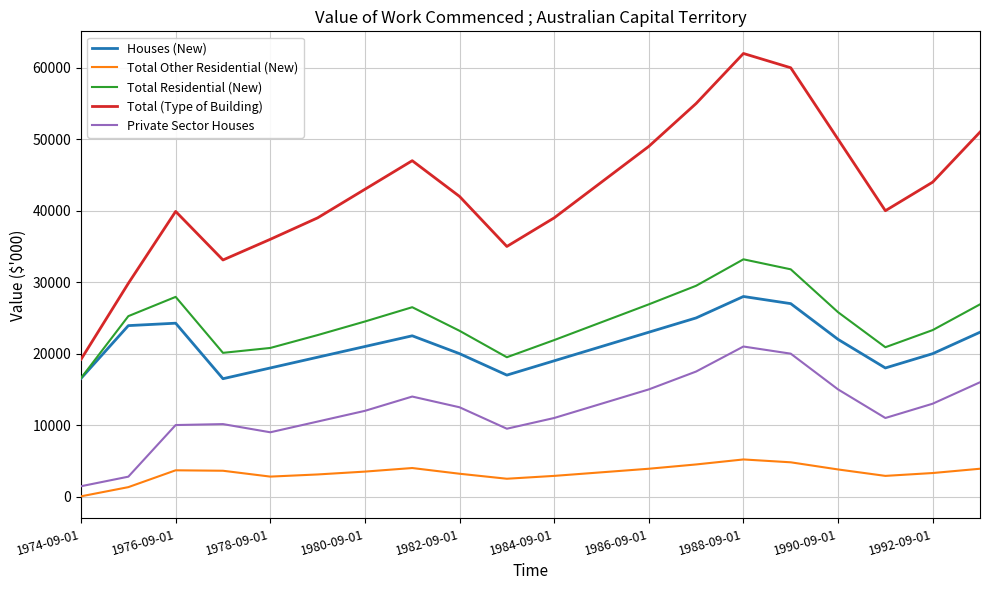

Which series has the widest spread of values?

Total (Type of Building)